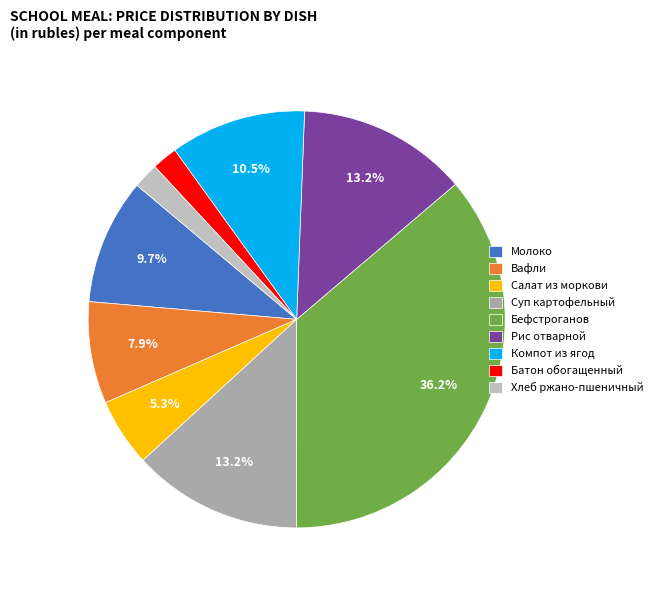

What portion of the pie excludes Рис отварной?

86.8%